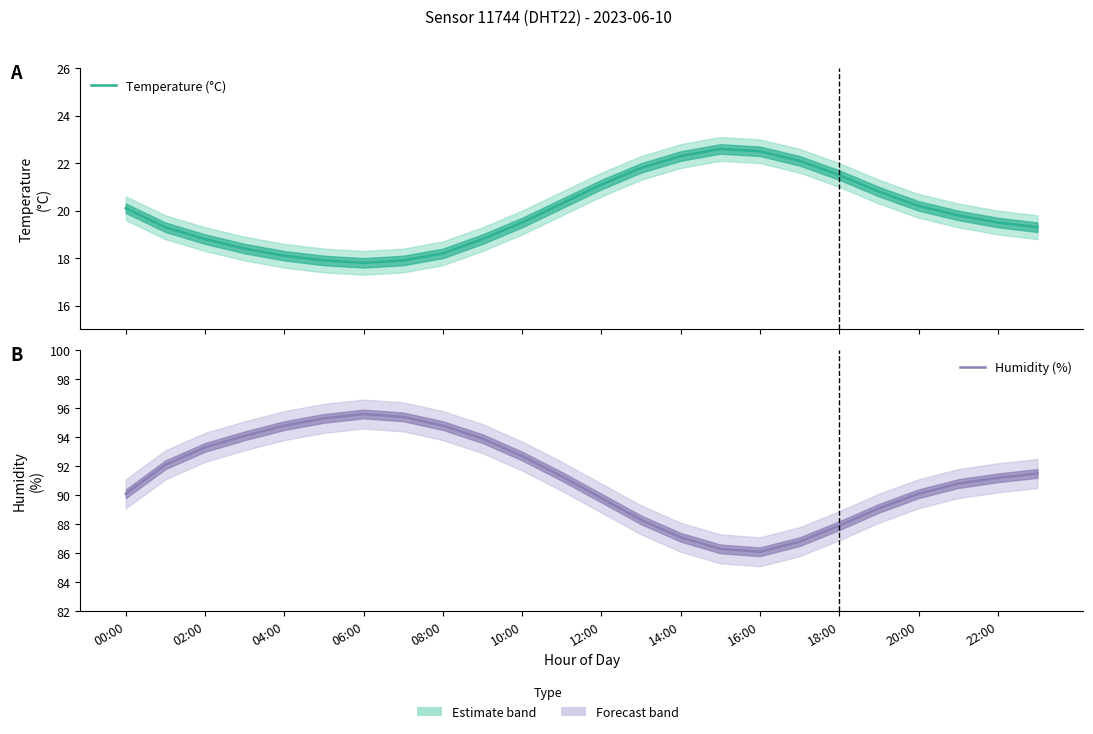

Does the chart have visible grid lines?

No